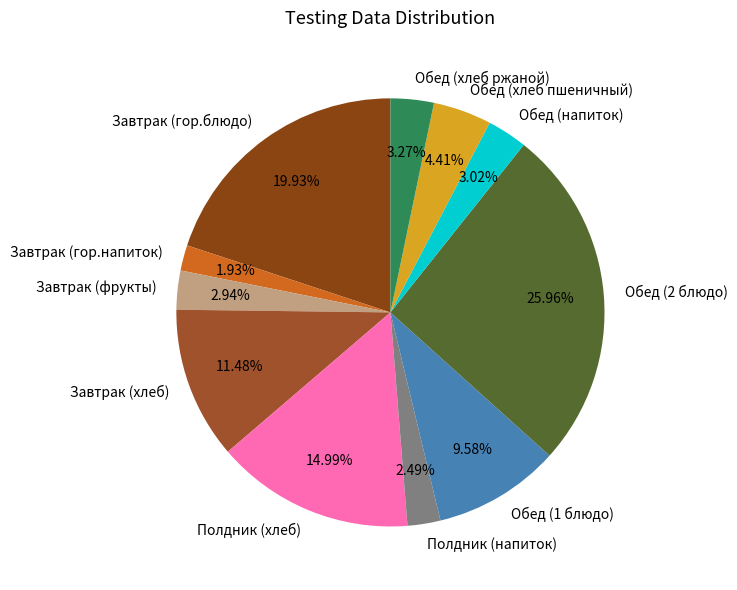

What percentage do Обед (2 блюдо) and Обед (хлеб пшеничный) together represent?

30.4%